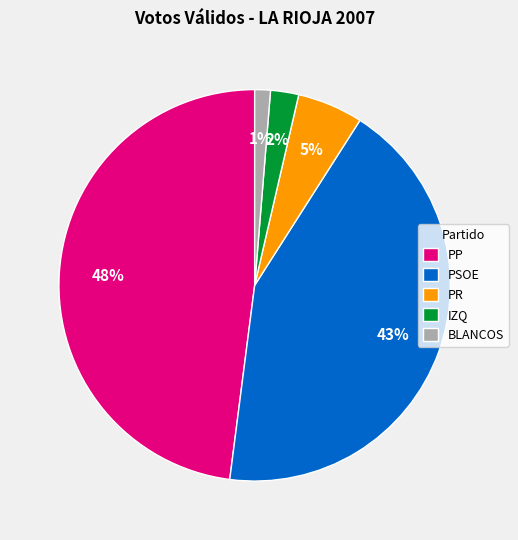

Rank the categories by value from highest to lowest.

PP, PSOE, PR, IZQ, BLANCOS